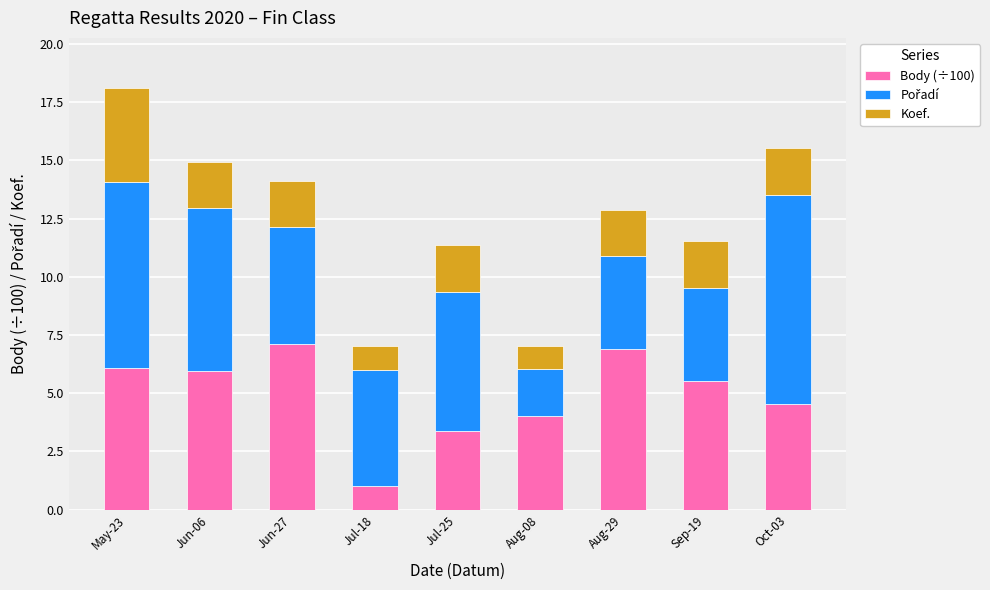

What is the difference between the Body (÷100) values at Jul-25 and Jun-27?

3.8